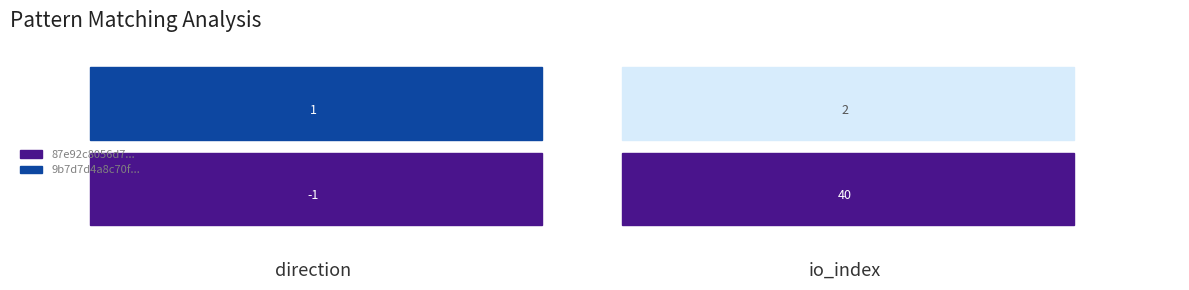

How many data points in 9b7d7d4a8c70f46104f96645bd7d62e4a7c230d are less than 2?

1